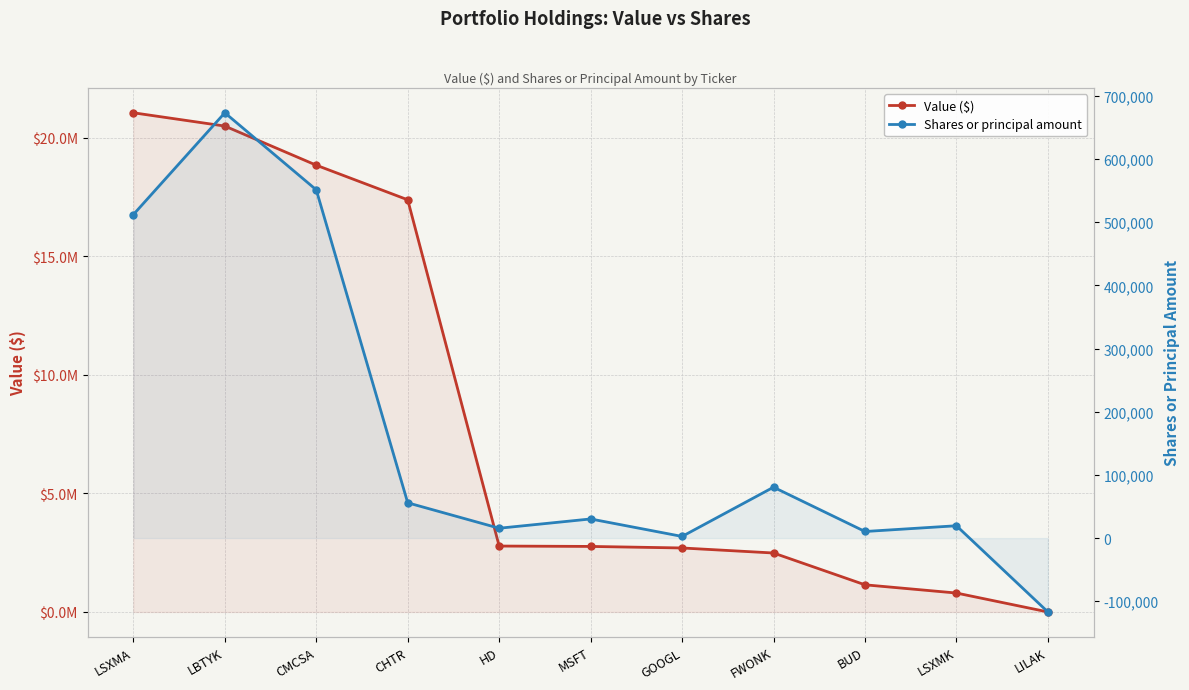

Does the chart have visible grid lines?

Yes